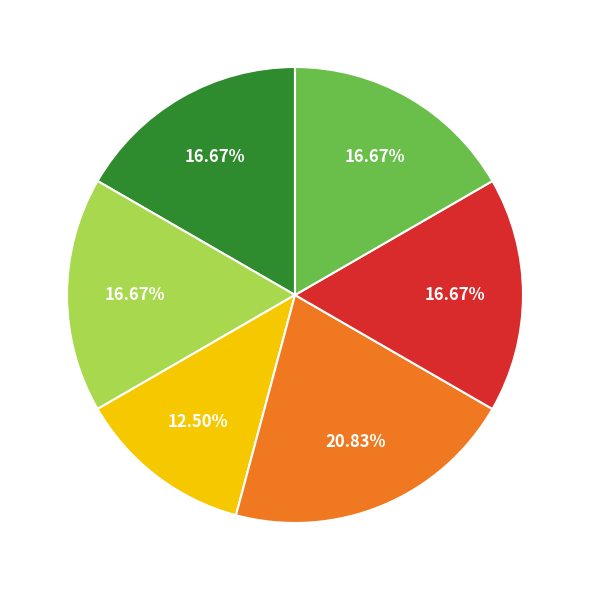

Is there a majority slice in this chart?

No